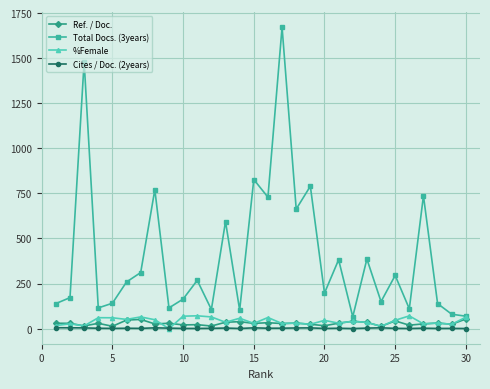

Which series has the widest spread of values?

Total Docs. (3years)